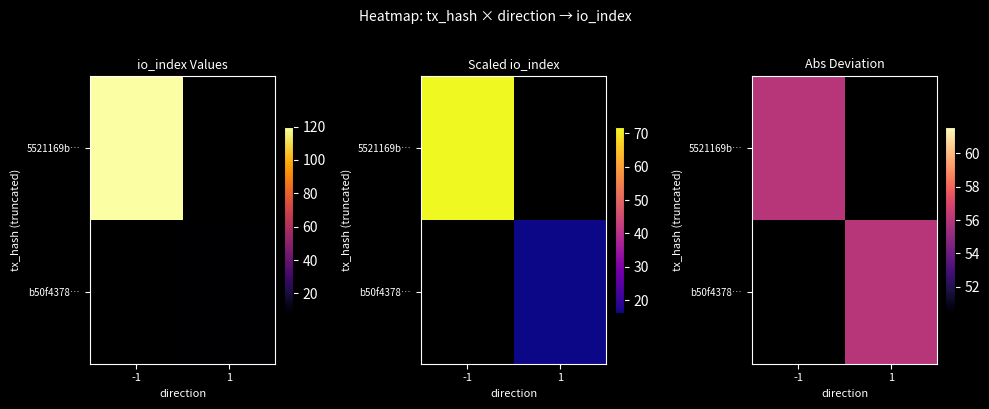

How many 5521169b73488ed4ab8e48624b378f6c030037f values are between -1 and 120?

2